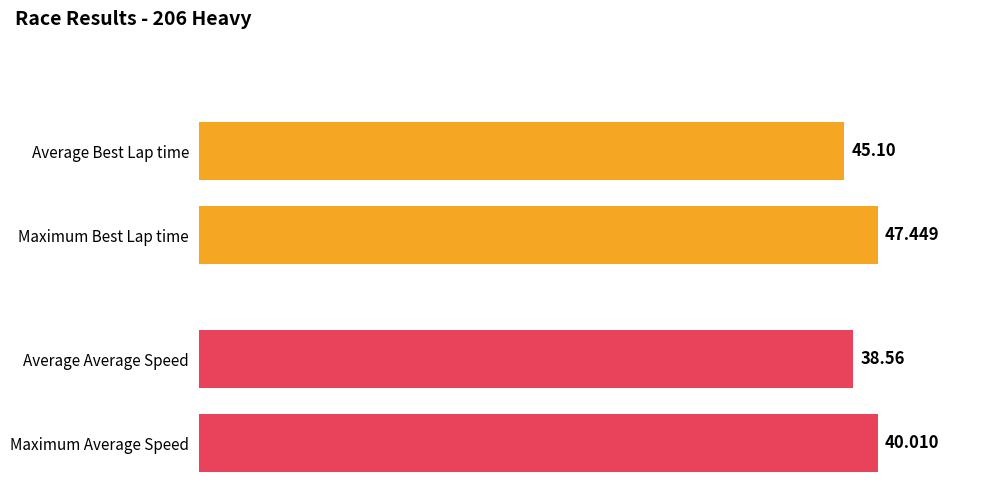

What is the average value of the Average Speed series?

38.6